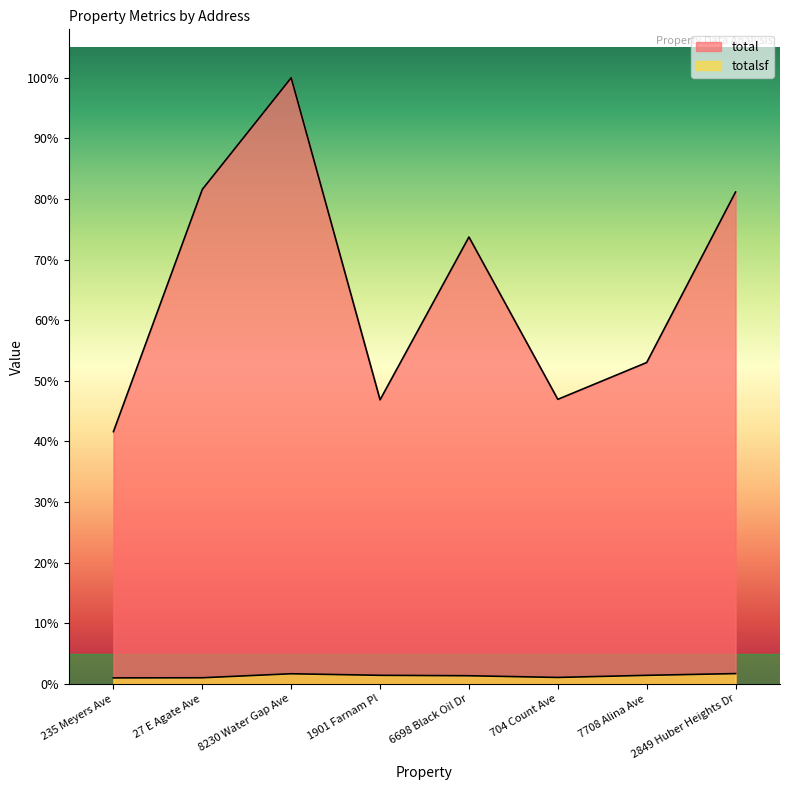

Rank the series by their average value, from highest to lowest.

total, totalsf